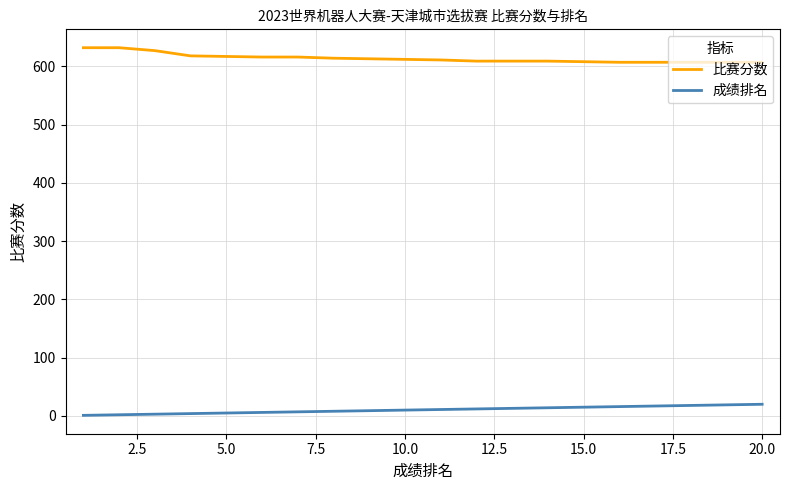

Which series has the largest total across all categories?

比赛分数